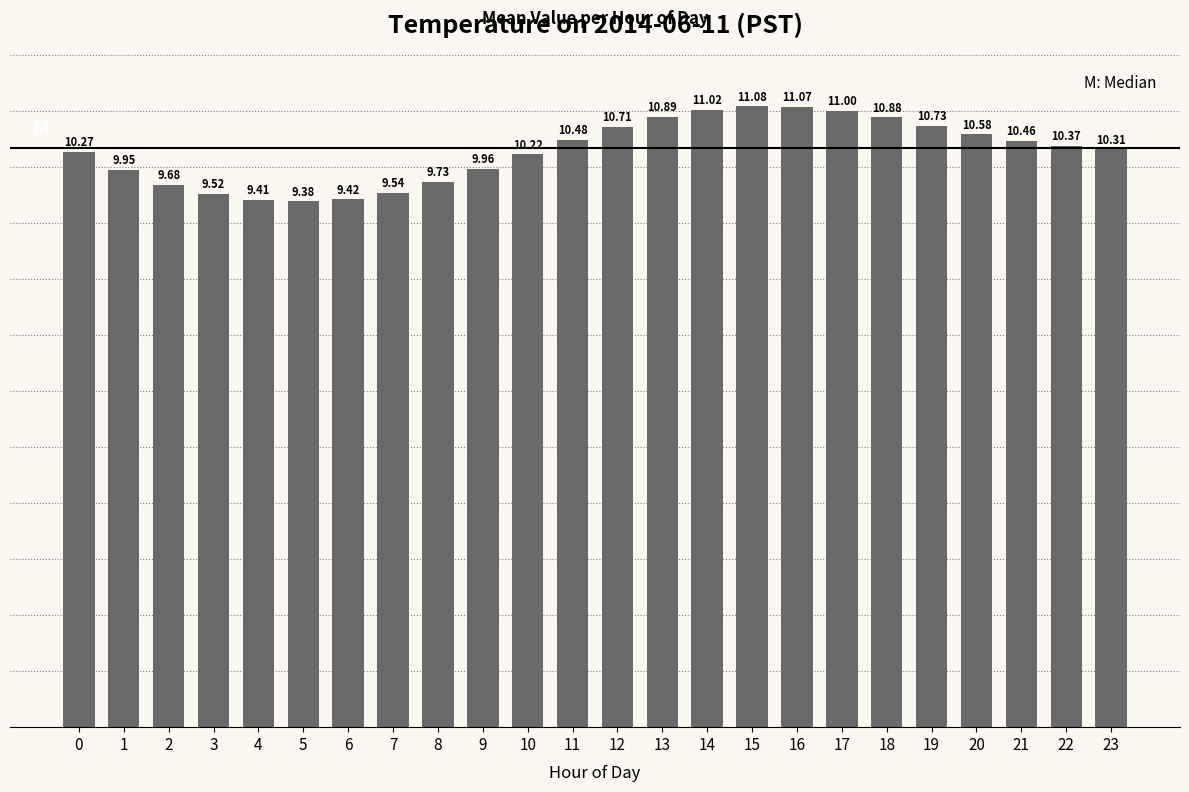

Approximately how many times larger is the value at 8 compared to 16?

0.9